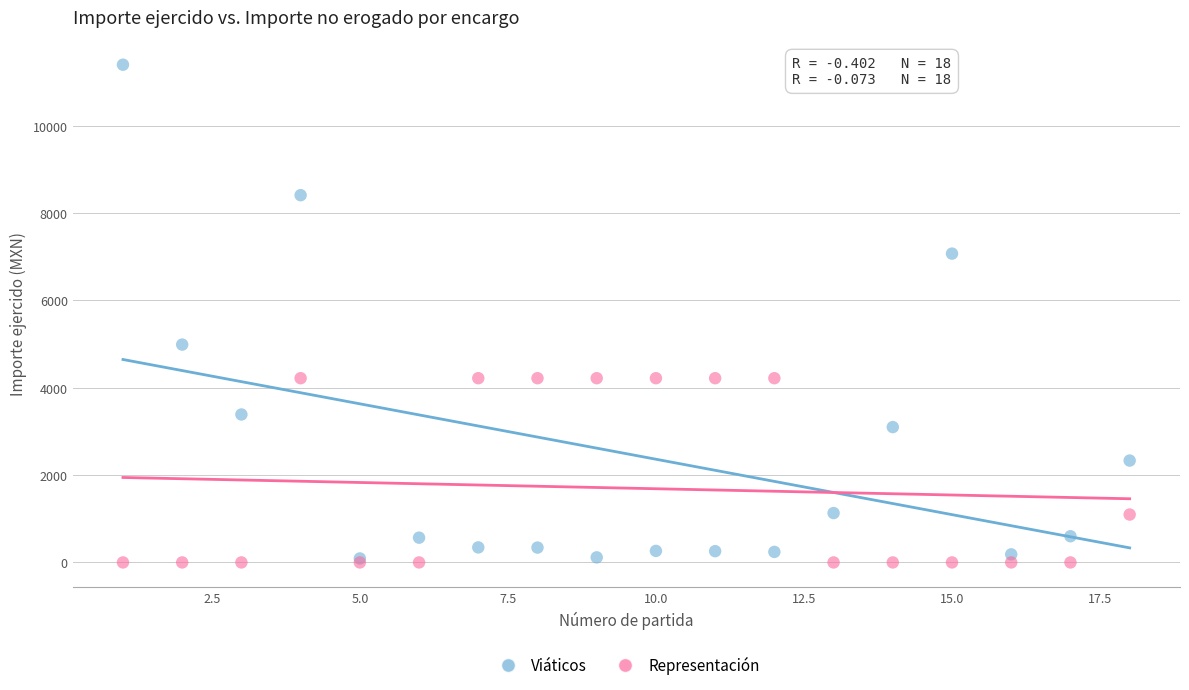

Across all series, what Y value is closest to 5700?

4990.0